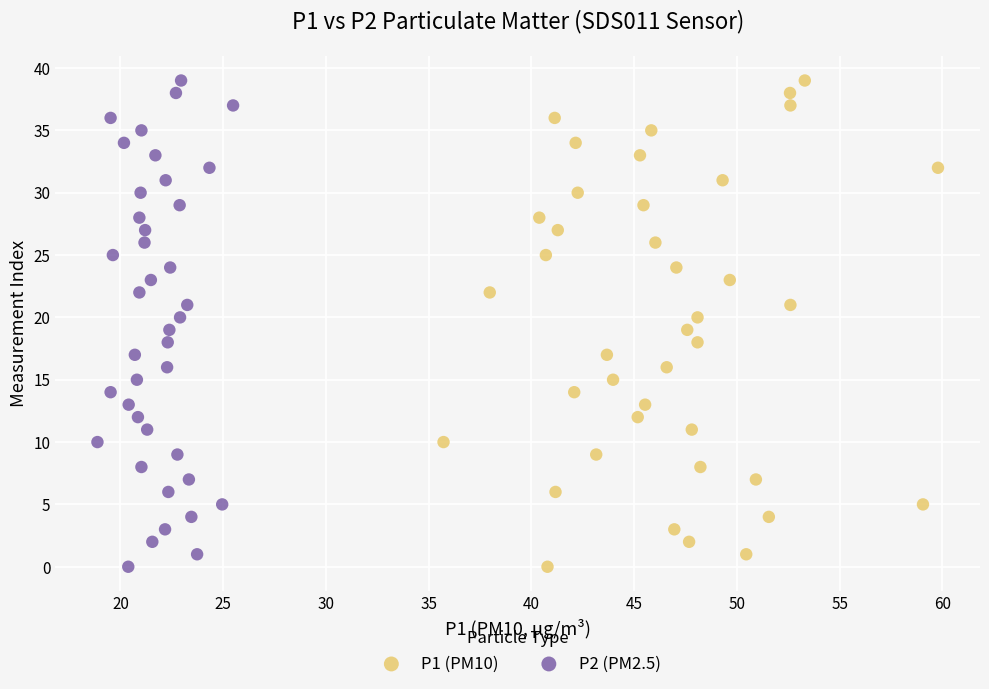

What are all the series names shown in the legend?

P1 (PM10), P2 (PM2.5)